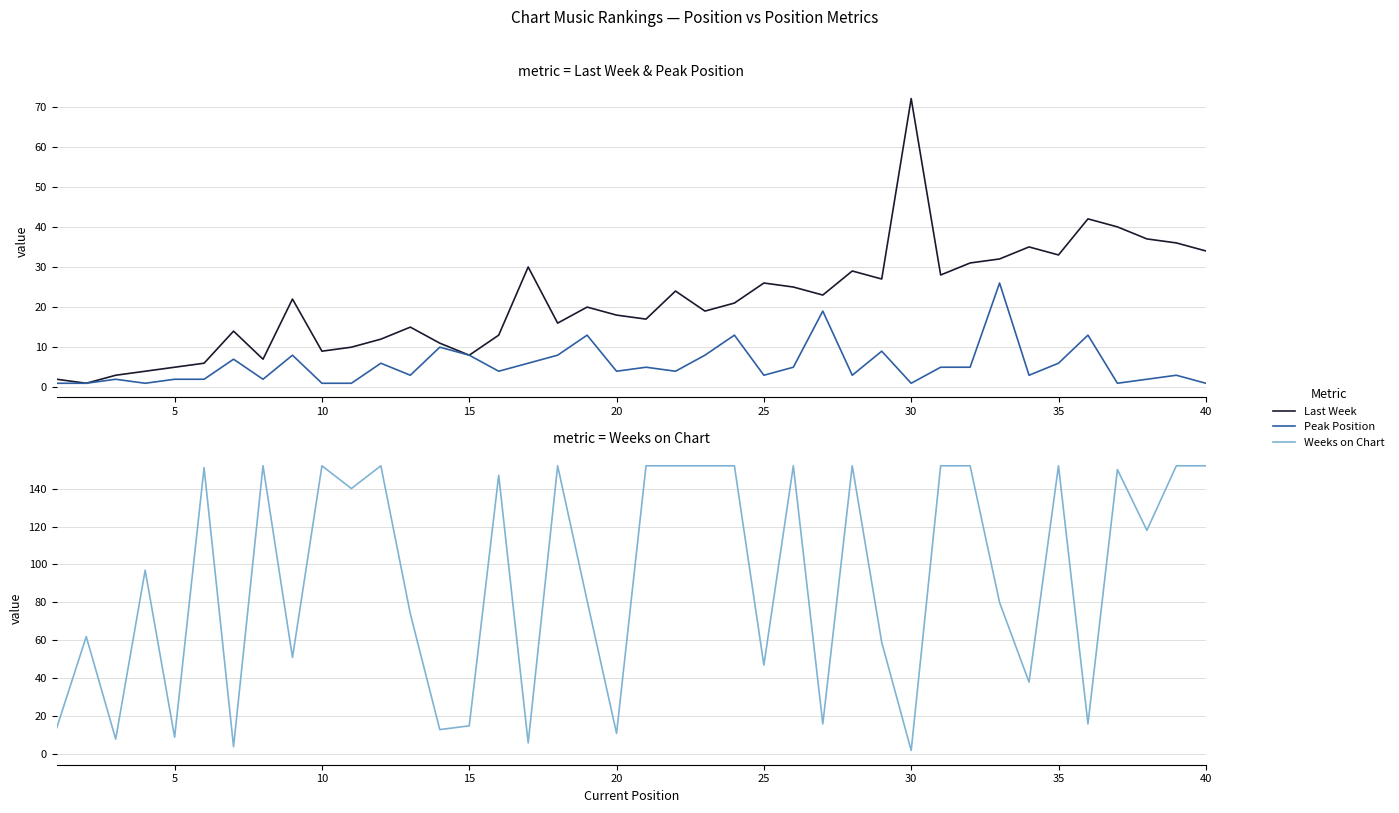

Is it true that Weeks on Chart equals 30 at 25?

False